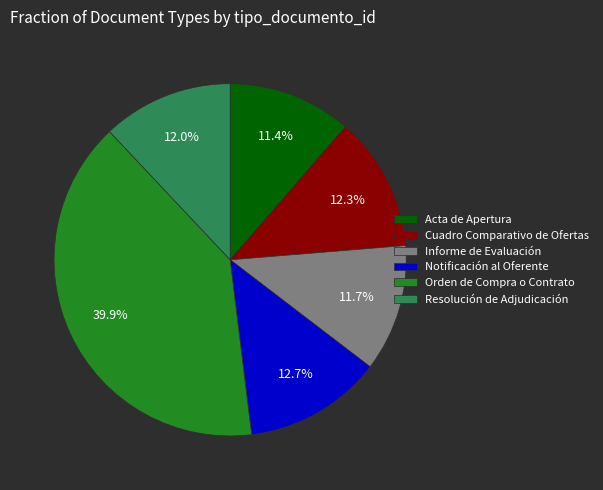

Count the number of slices in the pie.

6